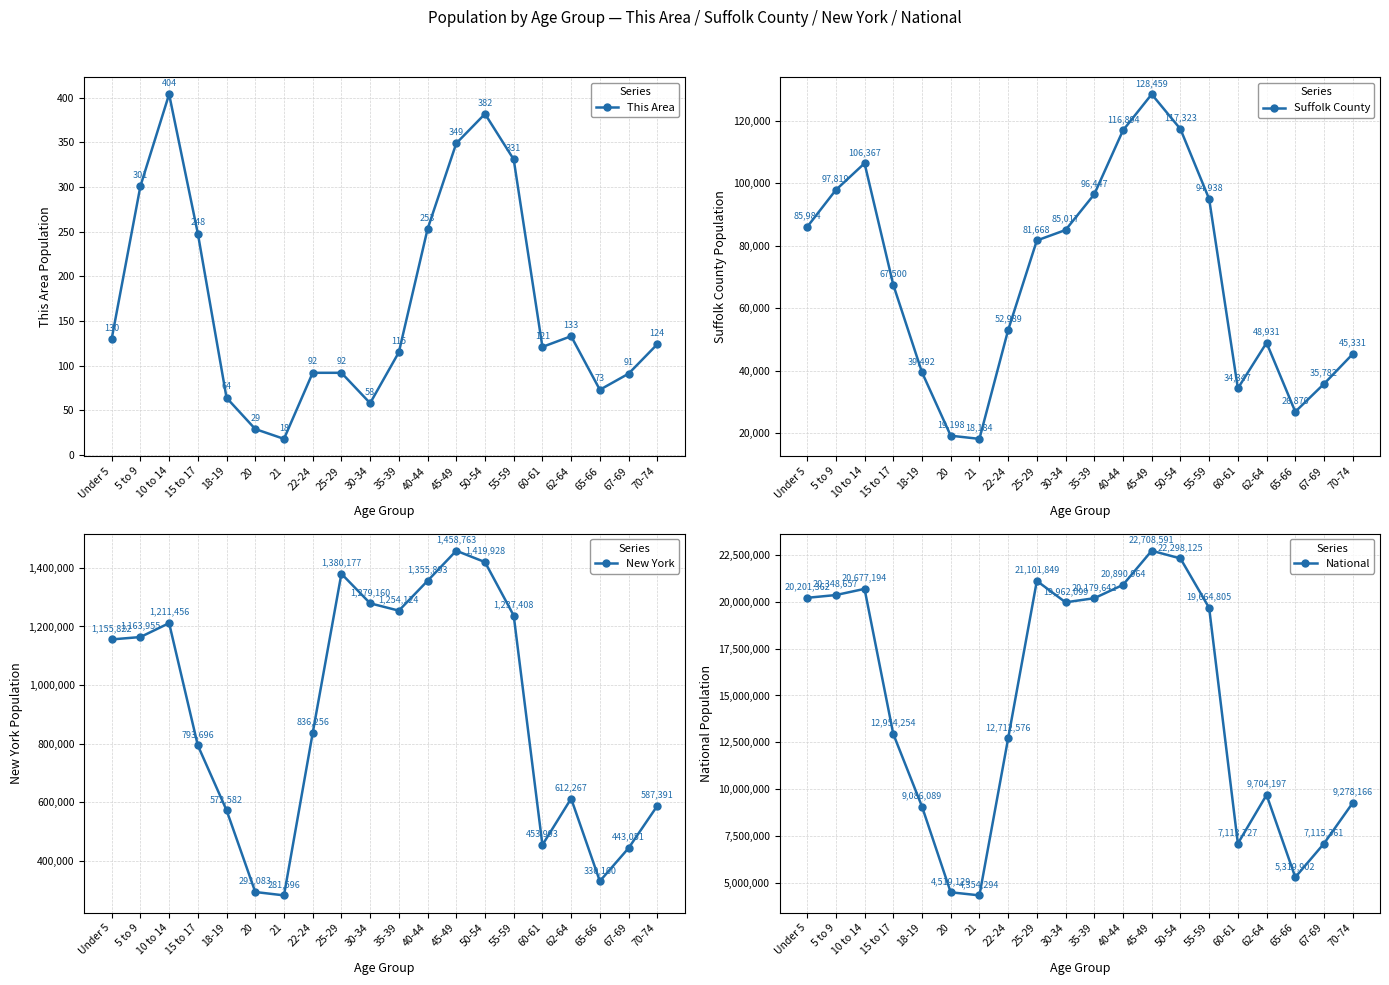

True or false: Suffolk County and National cross at least once.

False